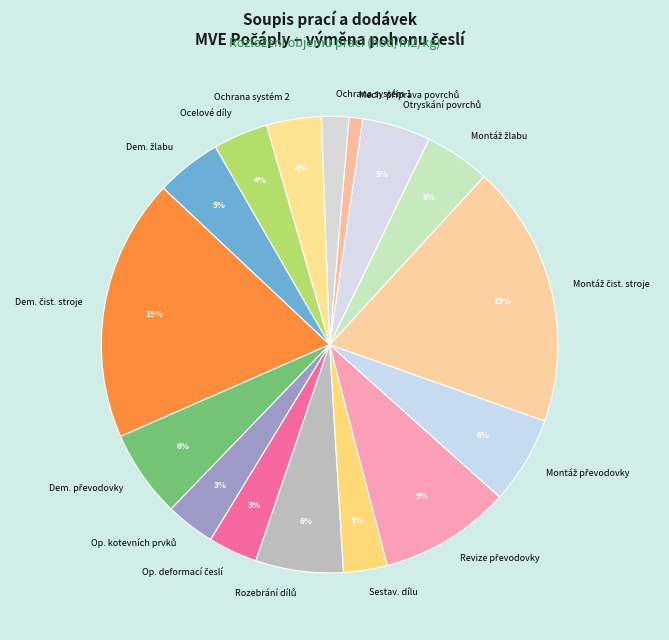

True or false: Ocelové díly accounts for 4% of the total.

True